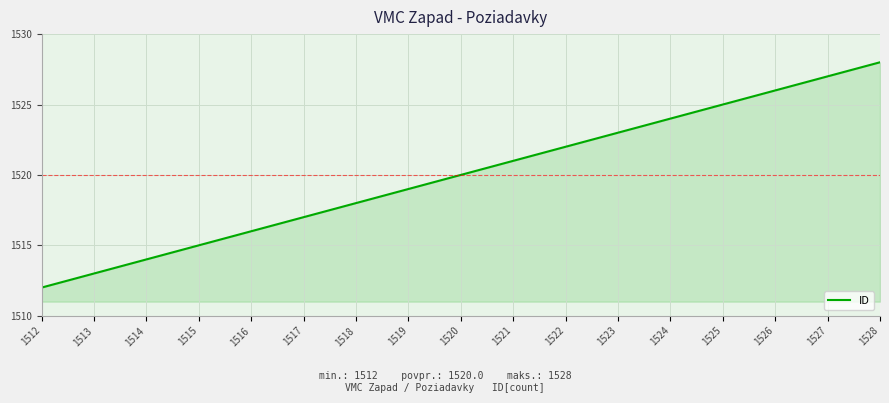

Reading left to right, list all the values displayed in this chart.

1512=1512	1513=1513	1514=1514	1515=1515	1516=1516	1517=1517	1518=1518	1519=1519	1520=1520	1521=1521	1522=1522	1523=1523	1524=1524	1525=1525	1526=1526	1527=1527	1528=1528